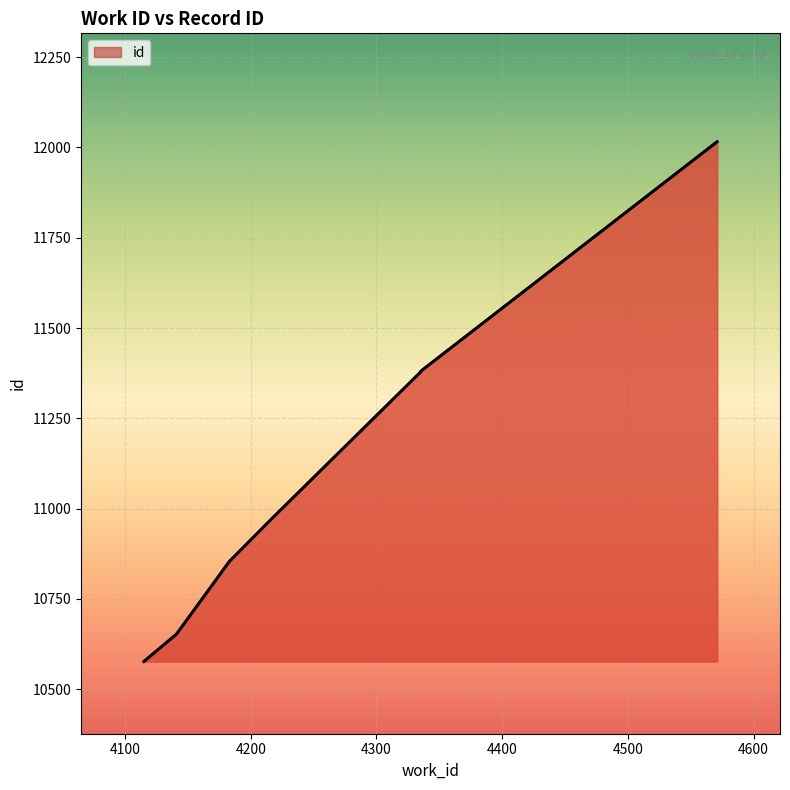

Reading left to right, extract all data points from this chart.

10577	10653	10854	10963	11378	11380	12016